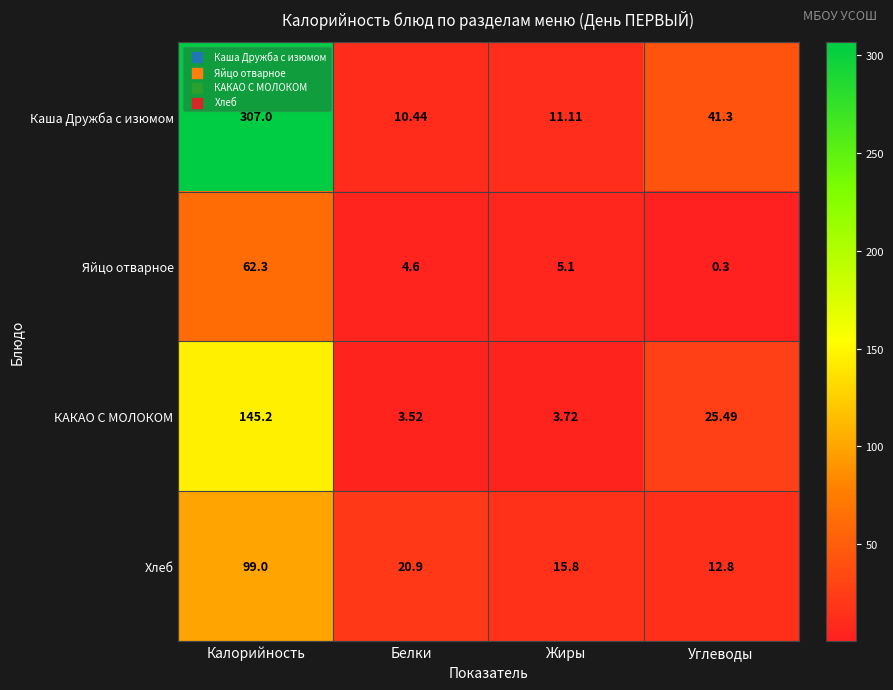

At Белки, list the series in order from smallest to largest.

КАКАО С МОЛОКОМ, Яйцо отварное, Каша Дружба с изюмом, Хлеб